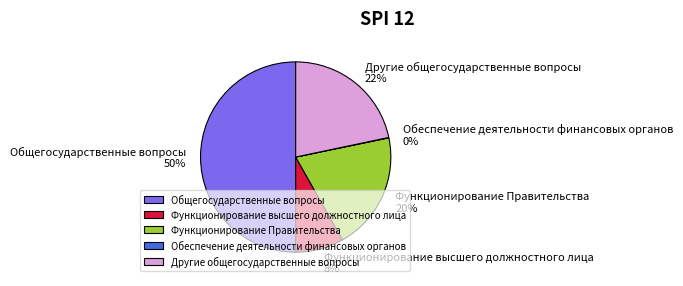

Which has a higher value, Общегосударственные вопросы or Функционирование высшего должностного лица?

Общегосударственные вопросы